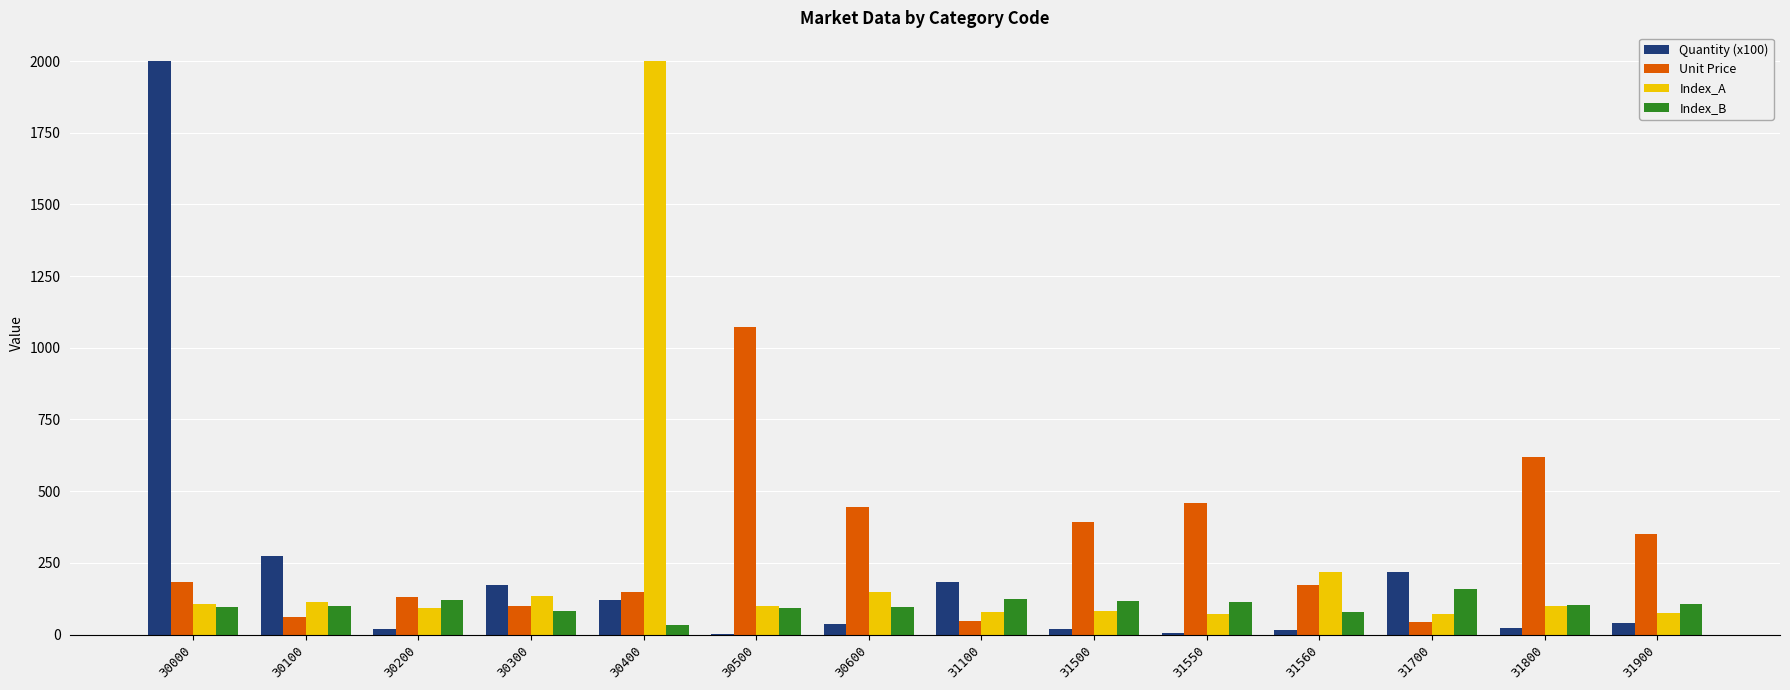

Is it true that Unit Price equals 393.0 at 31500?

True